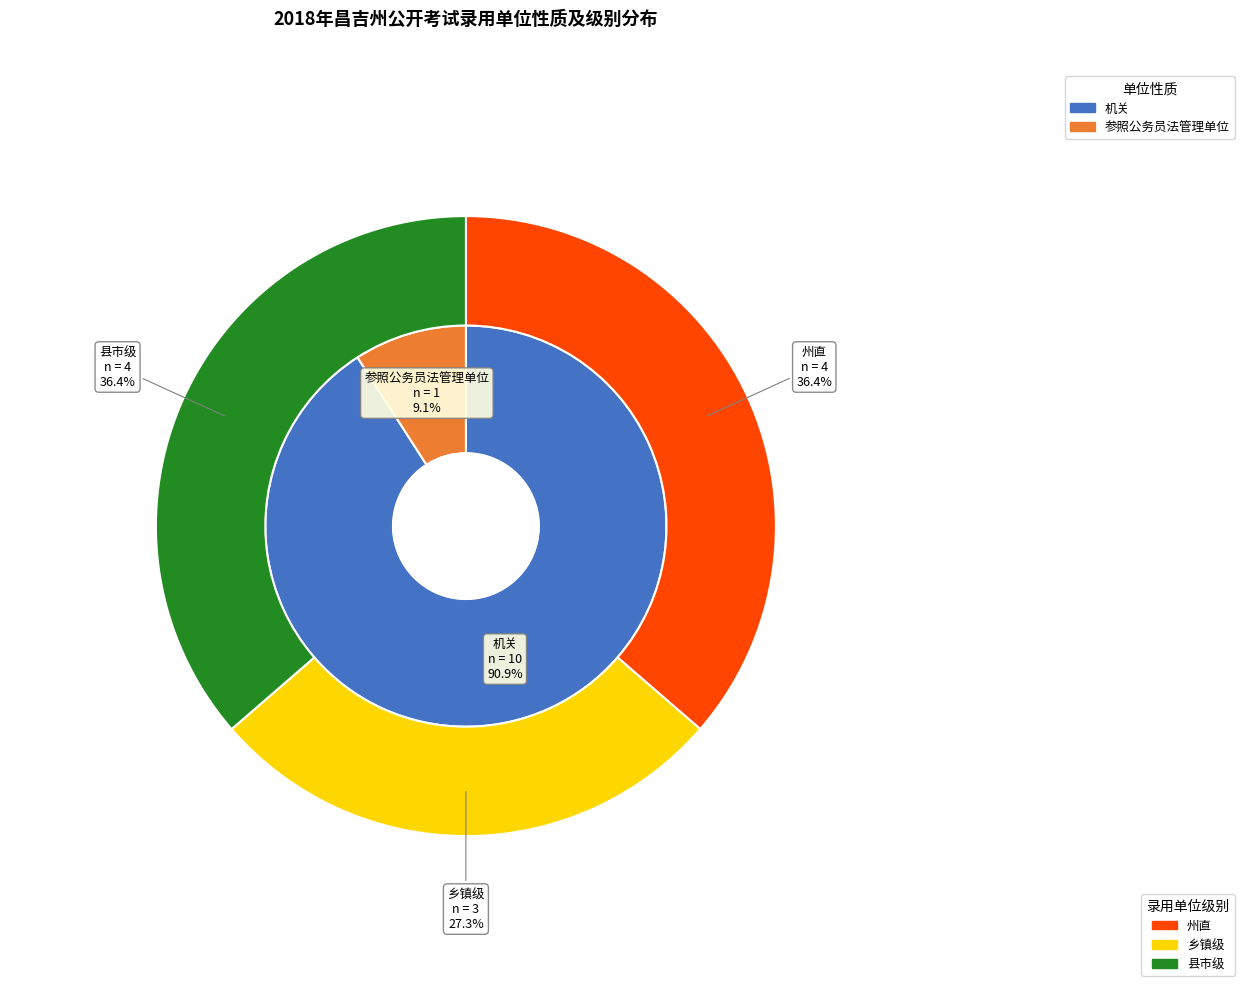

What percentage do 机关 and 参照公务员法管理单位 together represent?

100.0%